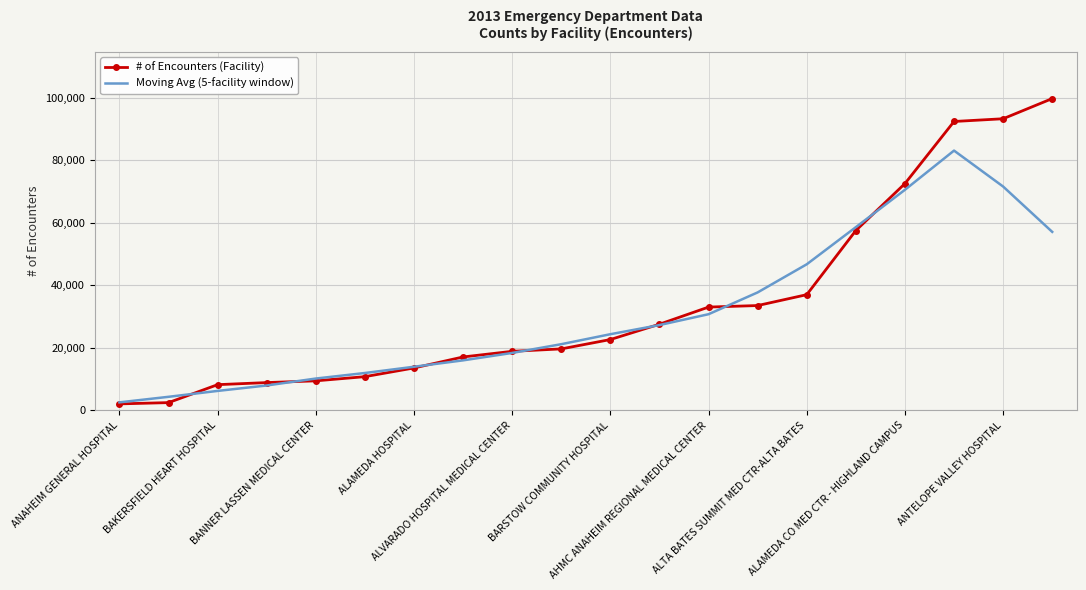

Which series has the largest range (max minus min)?

# of Encounters (Facility)